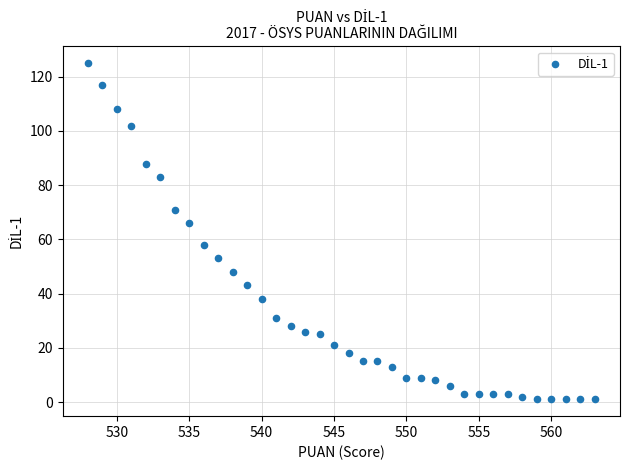

What is the range of X values (max minus min)?

35